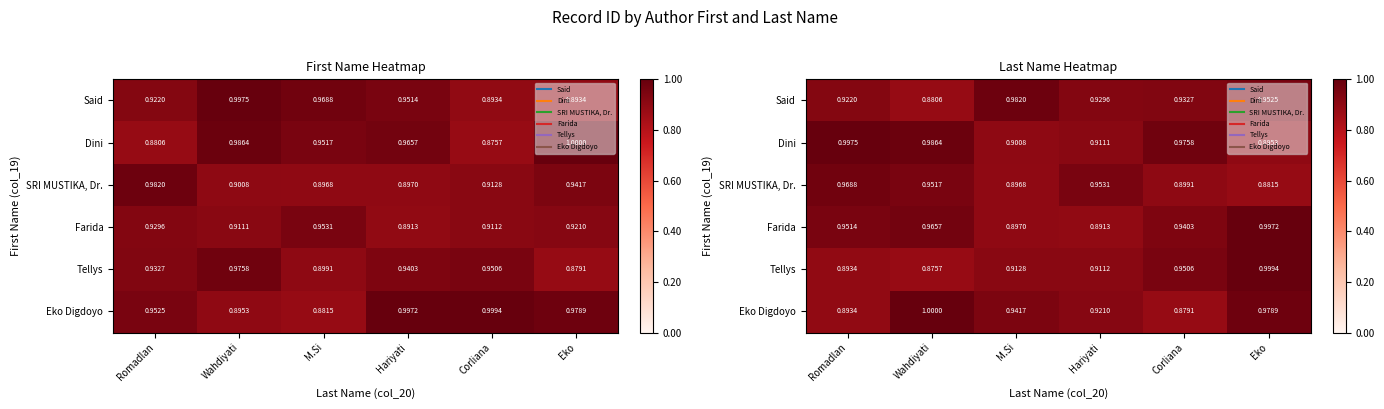

At which category does the chart reach its minimum across all series?

Wahdiyati